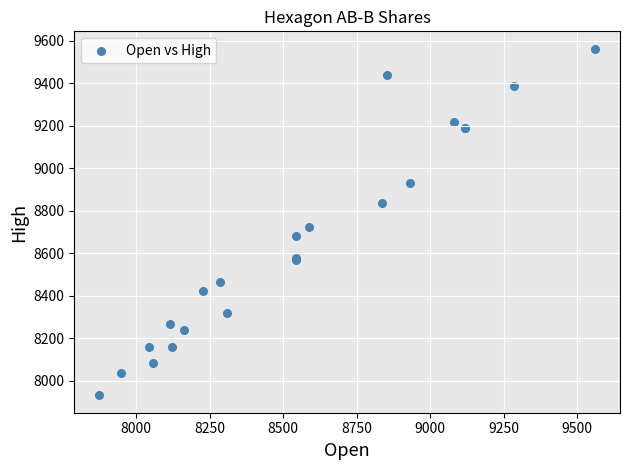

What Y value in the scatter plot is closest to 8746?

8725